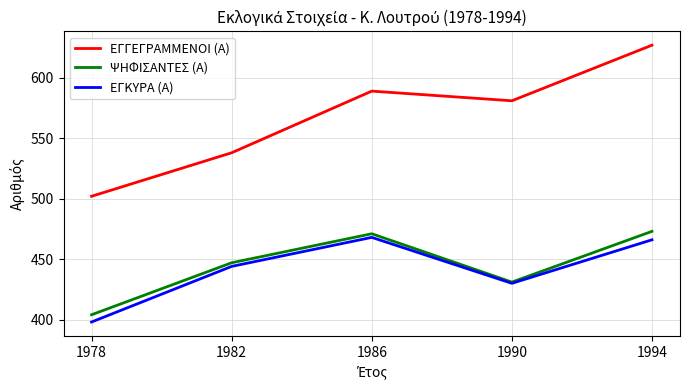

At how many categories does at least one series exceed 469?

5